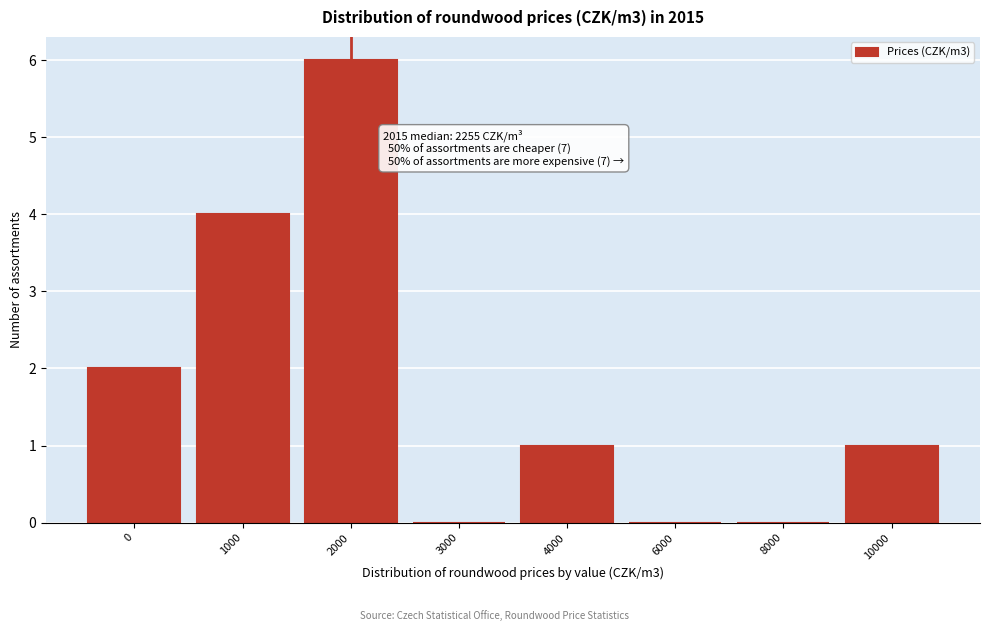

Reading left to right, extract all data points from this chart.

0=2	1000=4	2000=6	3000=0	4000=1	6000=0	8000=0	10000=1